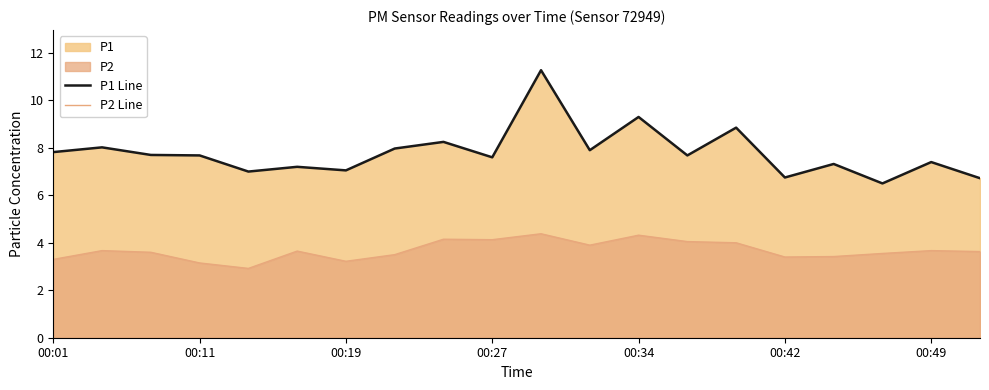

True or false: P2 Line and P1 Line cross at least once.

False